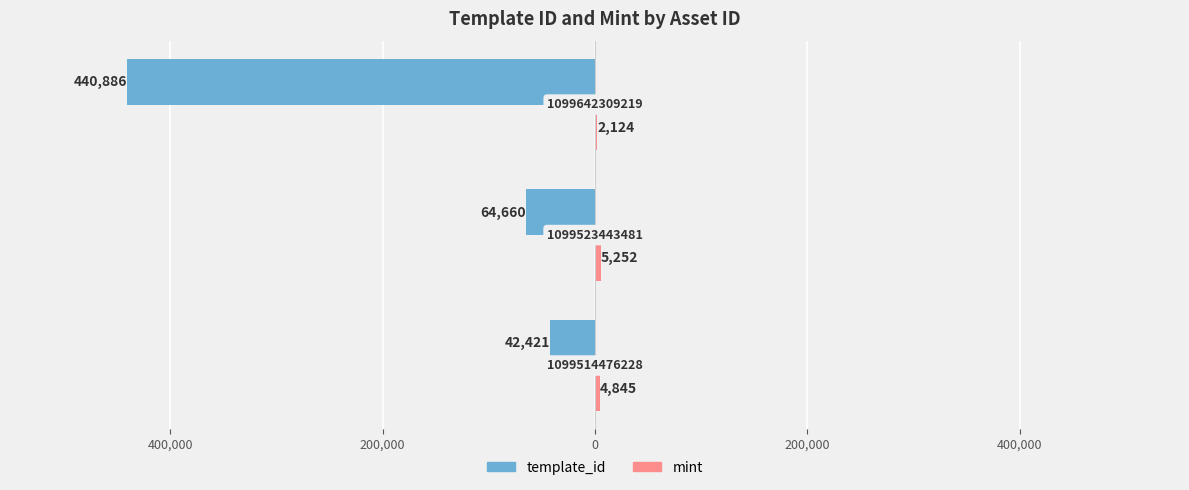

Rank the series by their average value, from highest to lowest.

mint, template_id